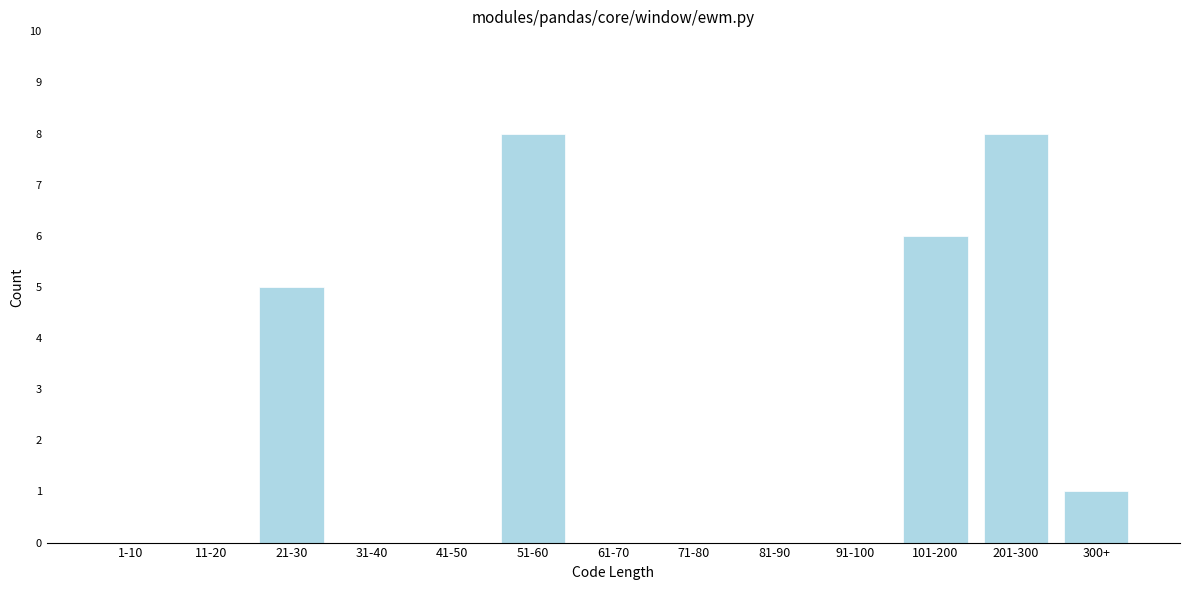

Reading left to right, extract all data points from this chart.

1-10=0	11-20=0	21-30=5	31-40=0	41-50=0	51-60=8	61-70=0	71-80=0	81-90=0	91-100=0	101-200=6	201-300=8	300+=1